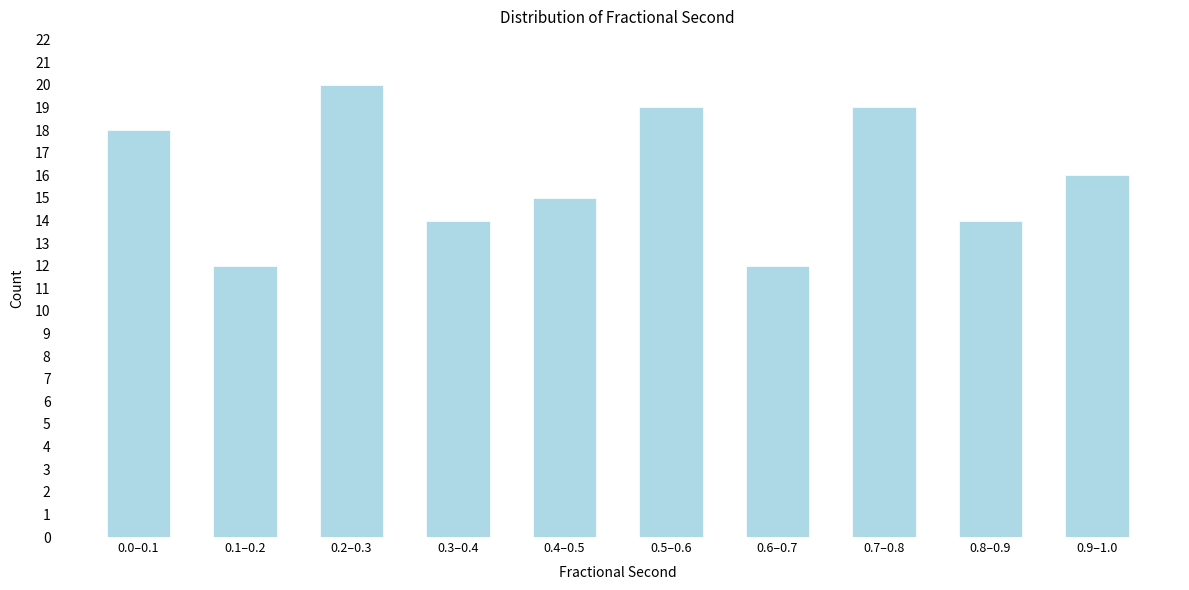

Reading left to right, transcribe all the data shown in this chart.

0.0–0.1=18	0.1–0.2=12	0.2–0.3=20	0.3–0.4=14	0.4–0.5=15	0.5–0.6=19	0.6–0.7=12	0.7–0.8=19	0.8–0.9=14	0.9–1.0=16